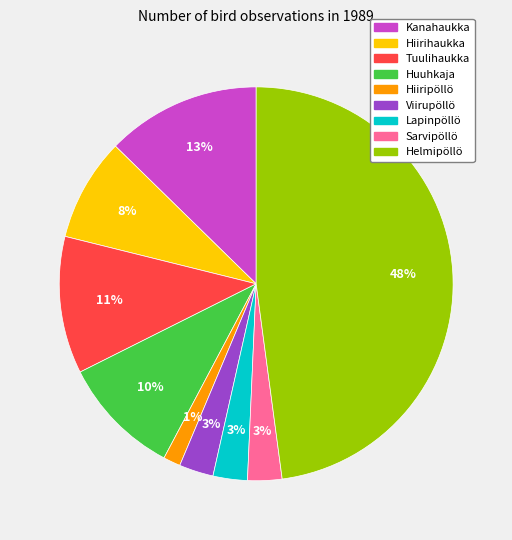

Does Kanahaukka represent more than half of the total?

No